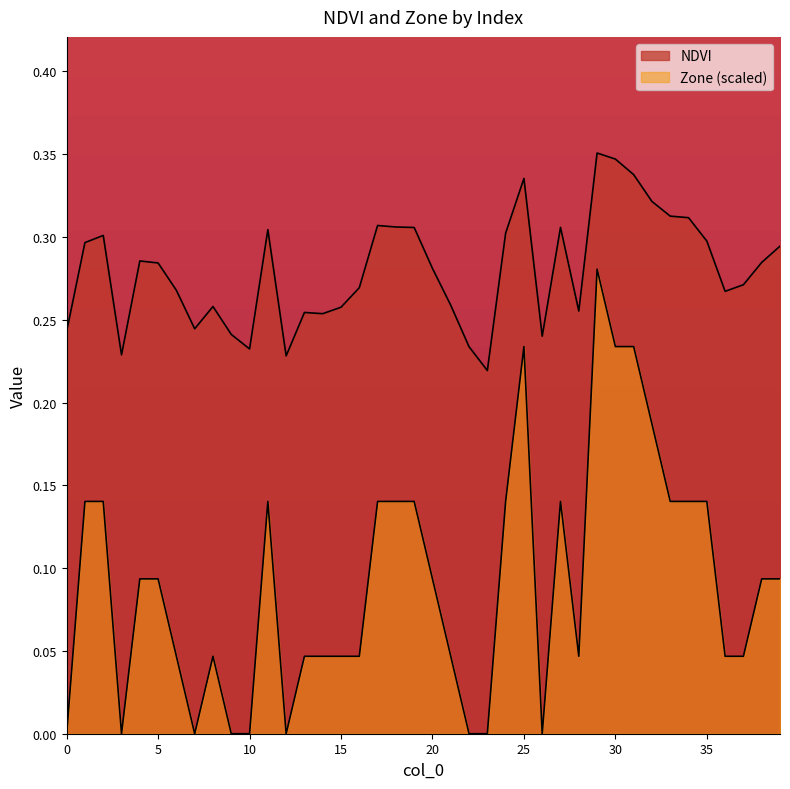

Count the number of categories in the chart.

40